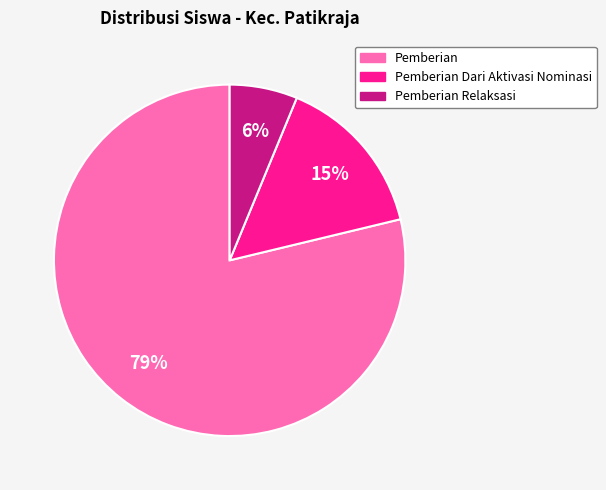

Is there a majority slice in this chart?

Yes